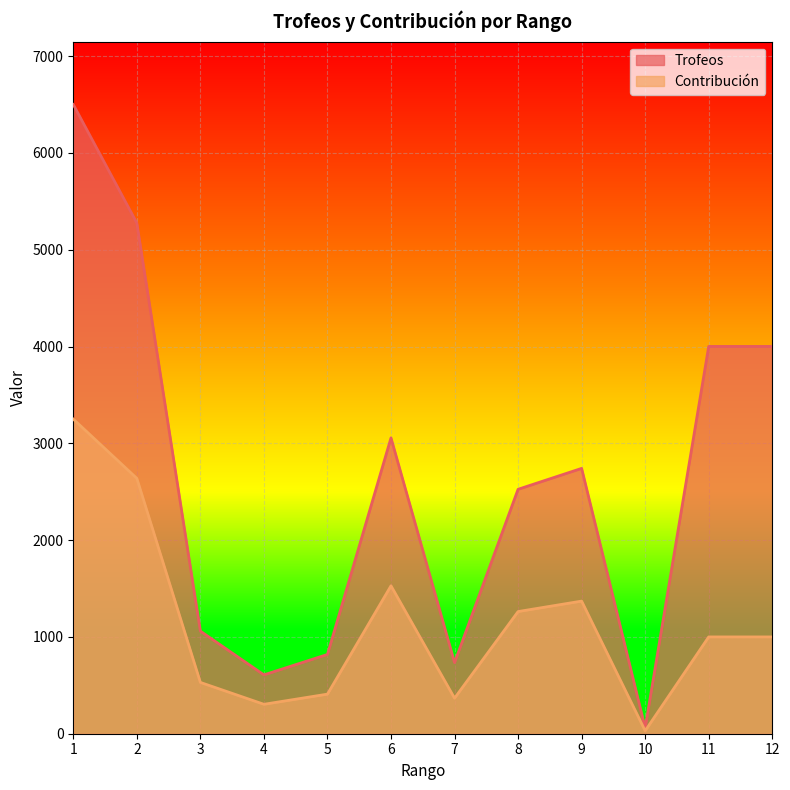

At how many categories does at least one series exceed 5724?

1